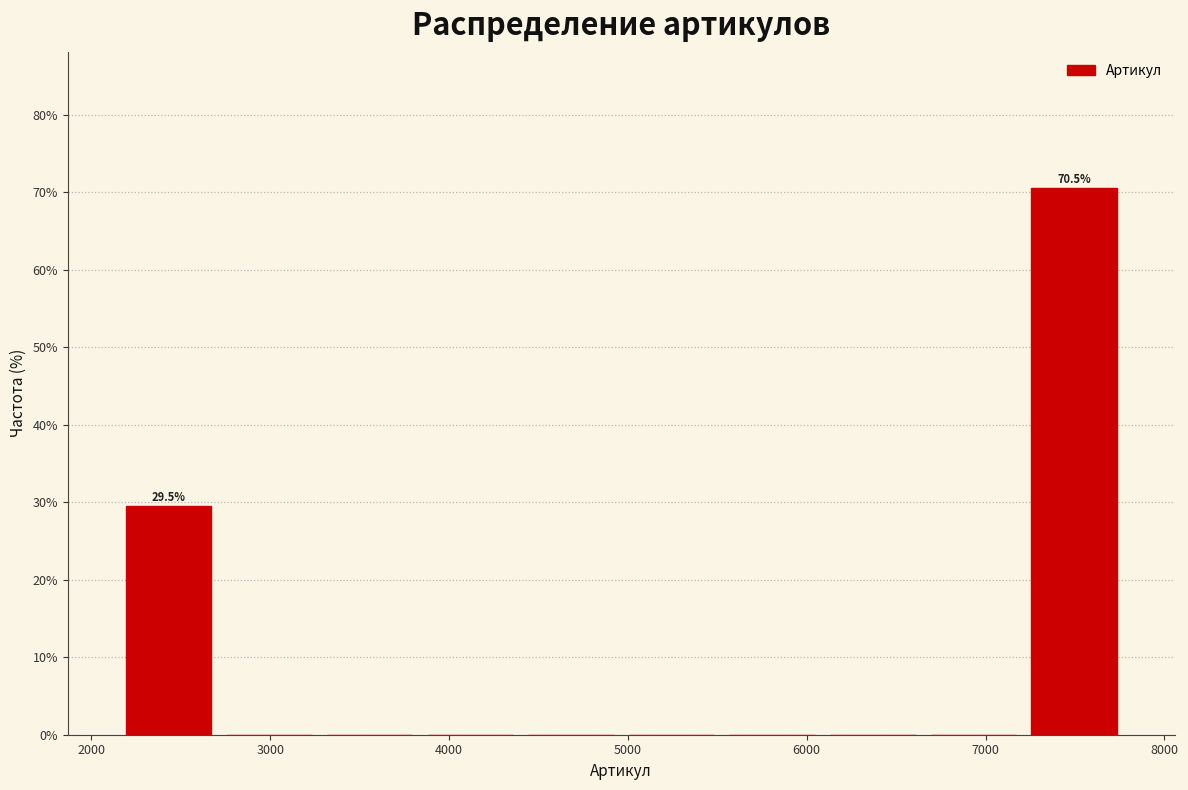

Which range on the x-axis has the tallest bar?

7200 to 7800